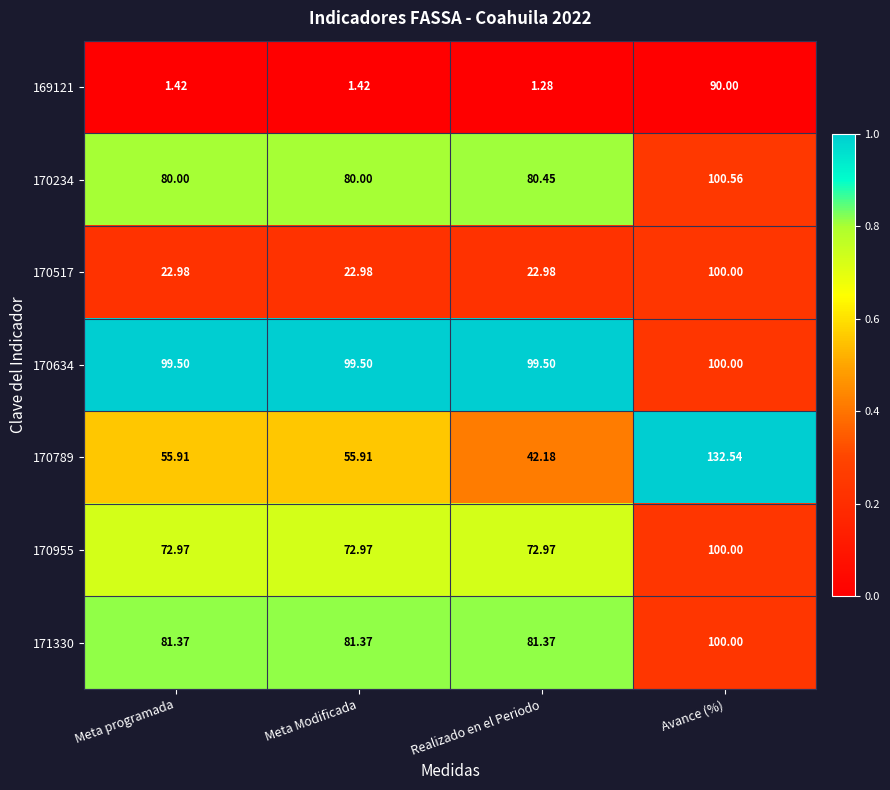

Which label corresponds to the smallest value in the chart?

Realizado en el Periodo